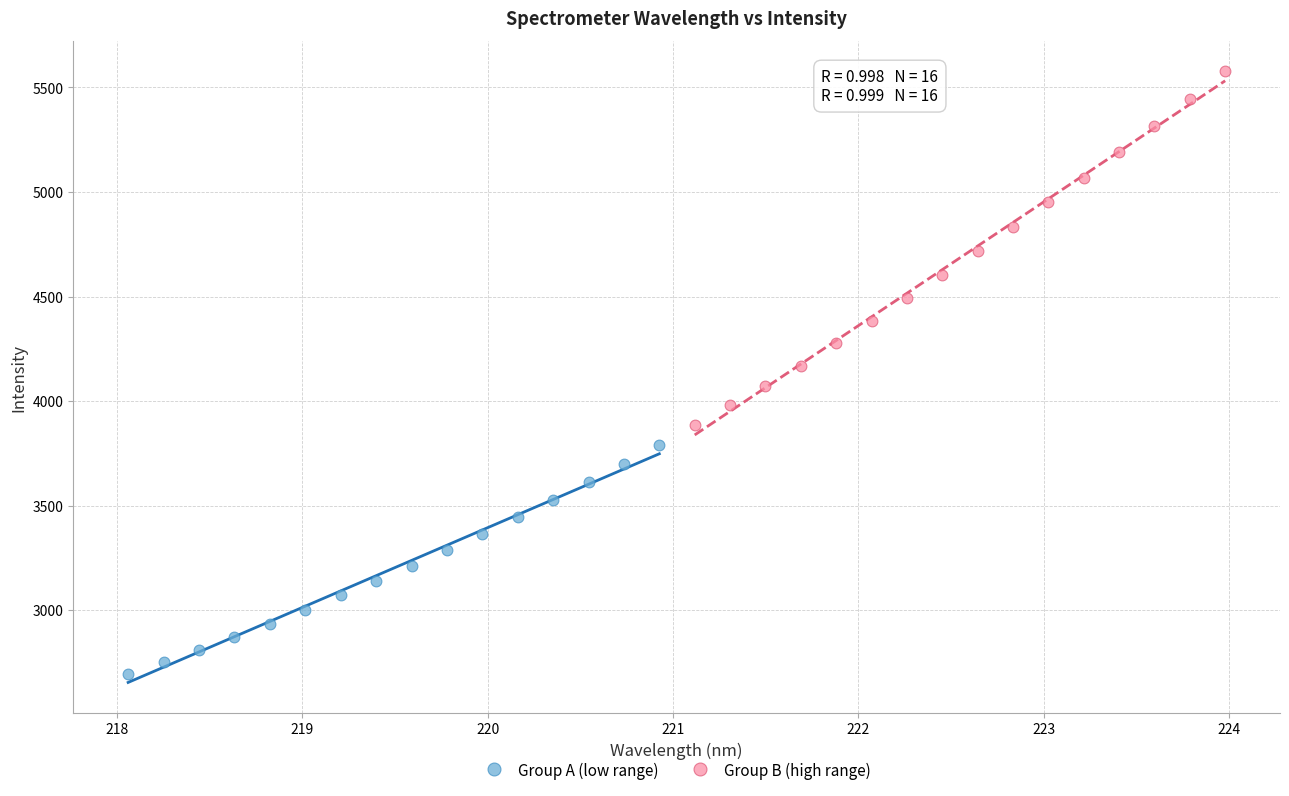

Which series has the largest Y range (max minus min)?

Group B (high range)